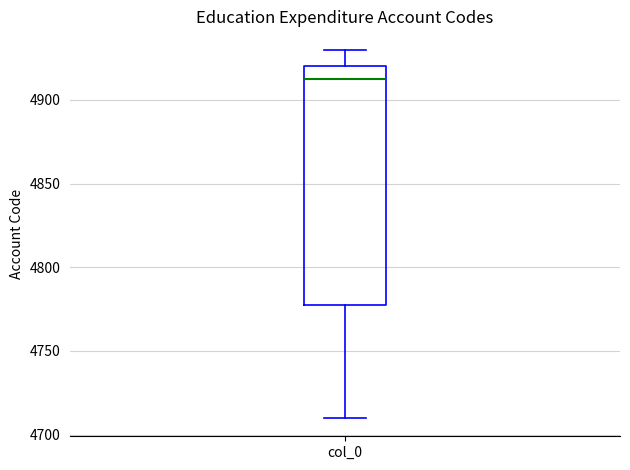

Where does the upper whisker of the box for col_0 end on the y-axis? The values are not printed on the chart, so give them approximately, as read against the axis.

4930